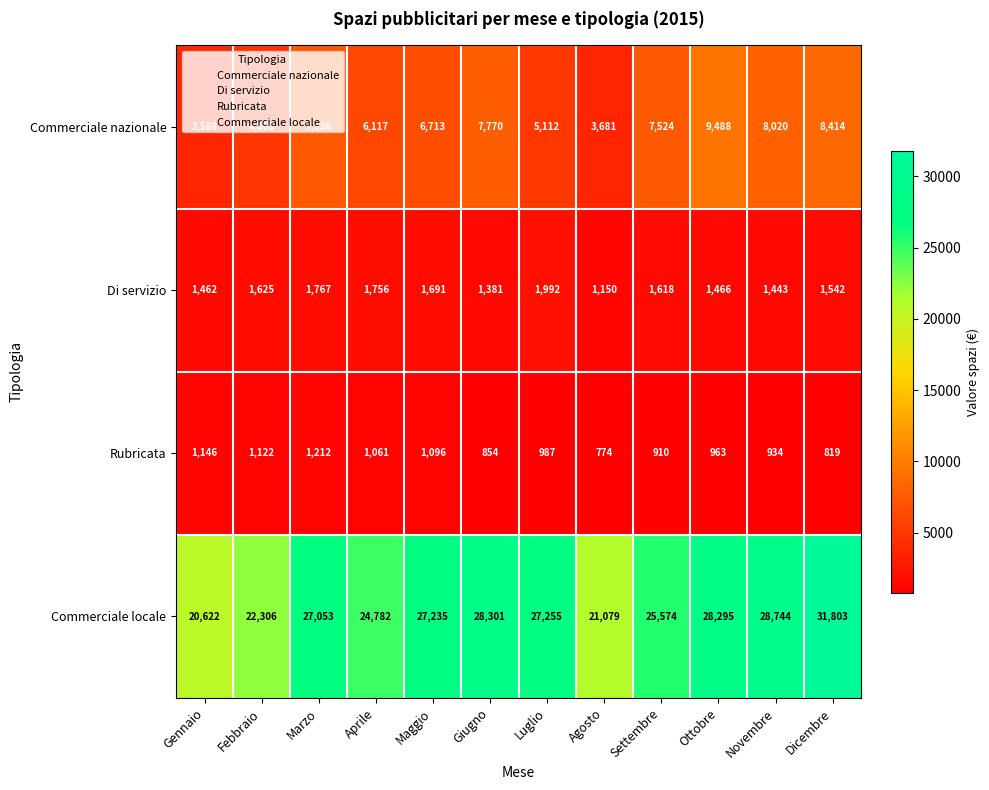

Which series changed the most between Febbraio and Aprile?

Commerciale locale